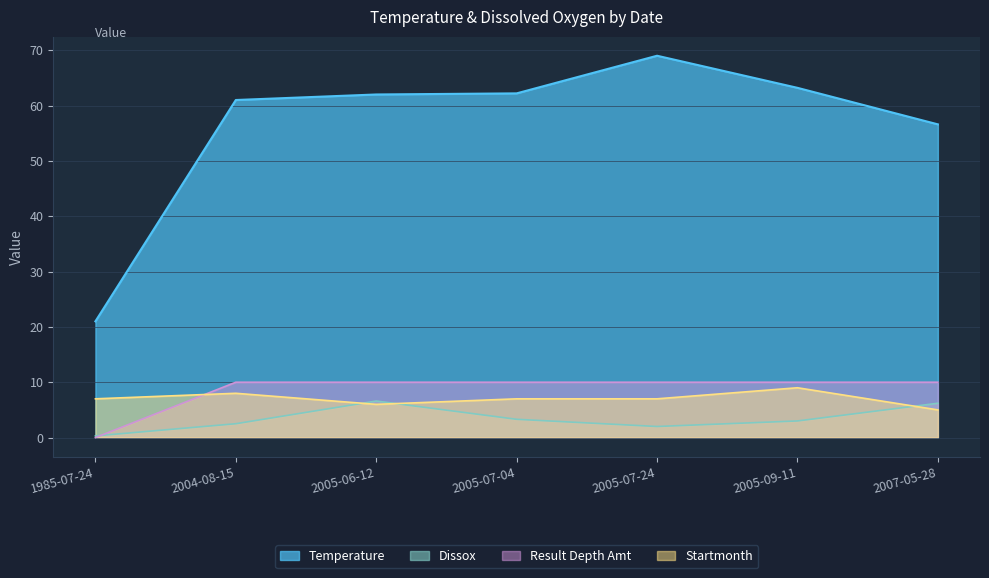

What is the label of the 7th point from the left?

2007-05-28